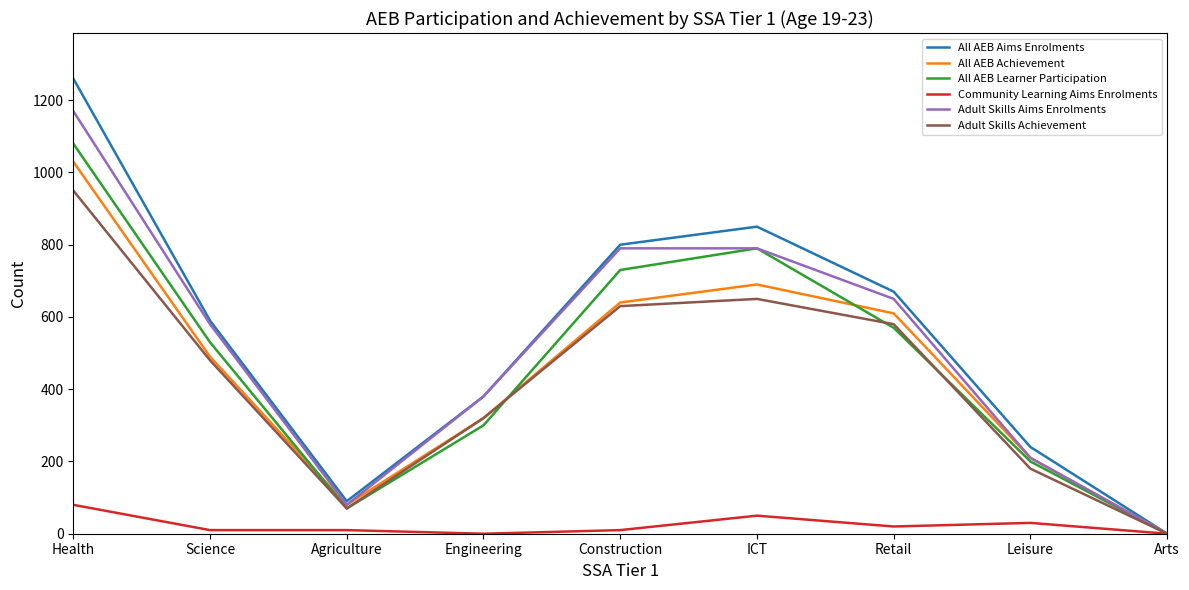

Rank the categories by All AEB Aims Enrolments value from lowest to highest.

Arts, Agriculture, Leisure, Engineering, Science, Retail, Construction, ICT, Health